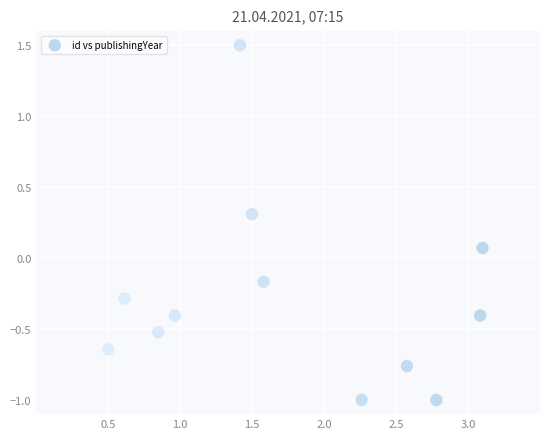

What is the range of X values (max minus min)?

2.6